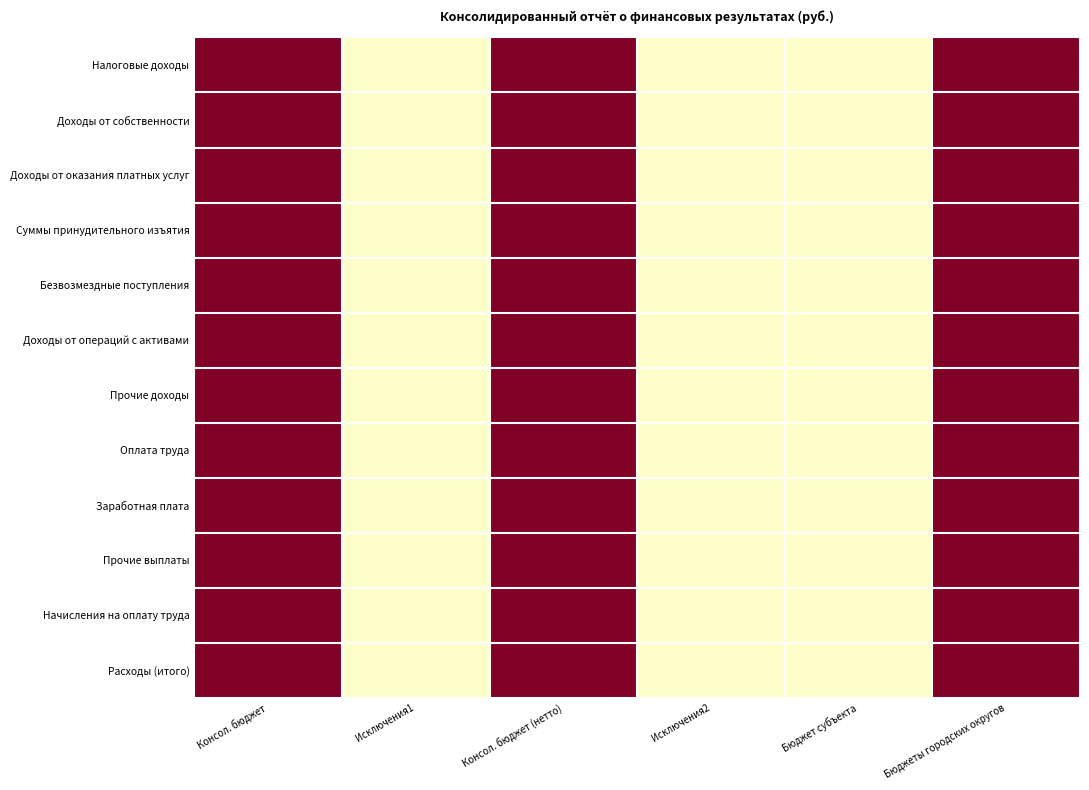

Reading left to right, what are all the values shown in this chart?

Налоговые доходы: Консол. бюджет=1	Исключения1=0	Консол. бюджет (нетто)=1	Исключения2=0	Бюджет субъекта=0	Бюджеты городских округов=1
Доходы от собственности: Консол. бюджет=1	Исключения1=0	Консол. бюджет (нетто)=1	Исключения2=0	Бюджет субъекта=0	Бюджеты городских округов=1
Доходы от оказания платных услуг: Консол. бюджет=1	Исключения1=0	Консол. бюджет (нетто)=1	Исключения2=0	Бюджет субъекта=0	Бюджеты городских округов=1
Суммы принудительного изъятия: Консол. бюджет=1	Исключения1=0	Консол. бюджет (нетто)=1	Исключения2=0	Бюджет субъекта=0	Бюджеты городских округов=1
Безвозмездные поступления: Консол. бюджет=1	Исключения1=0	Консол. бюджет (нетто)=1	Исключения2=0	Бюджет субъекта=0	Бюджеты городских округов=1
Доходы от операций с активами: Консол. бюджет=1	Исключения1=0	Консол. бюджет (нетто)=1	Исключения2=0	Бюджет субъекта=0	Бюджеты городских округов=1
Прочие доходы: Консол. бюджет=1	Исключения1=0	Консол. бюджет (нетто)=1	Исключения2=0	Бюджет субъекта=0	Бюджеты городских округов=1
Оплата труда: Консол. бюджет=1	Исключения1=0	Консол. бюджет (нетто)=1	Исключения2=0	Бюджет субъекта=0	Бюджеты городских округов=1
Заработная плата: Консол. бюджет=1	Исключения1=0	Консол. бюджет (нетто)=1	Исключения2=0	Бюджет субъекта=0	Бюджеты городских округов=1
Прочие выплаты: Консол. бюджет=1	Исключения1=0	Консол. бюджет (нетто)=1	Исключения2=0	Бюджет субъекта=0	Бюджеты городских округов=1
Начисления на оплату труда: Консол. бюджет=1	Исключения1=0	Консол. бюджет (нетто)=1	Исключения2=0	Бюджет субъекта=0	Бюджеты городских округов=1
Расходы (итого): Консол. бюджет=1	Исключения1=0	Консол. бюджет (нетто)=1	Исключения2=0	Бюджет субъекта=0	Бюджеты городских округов=1